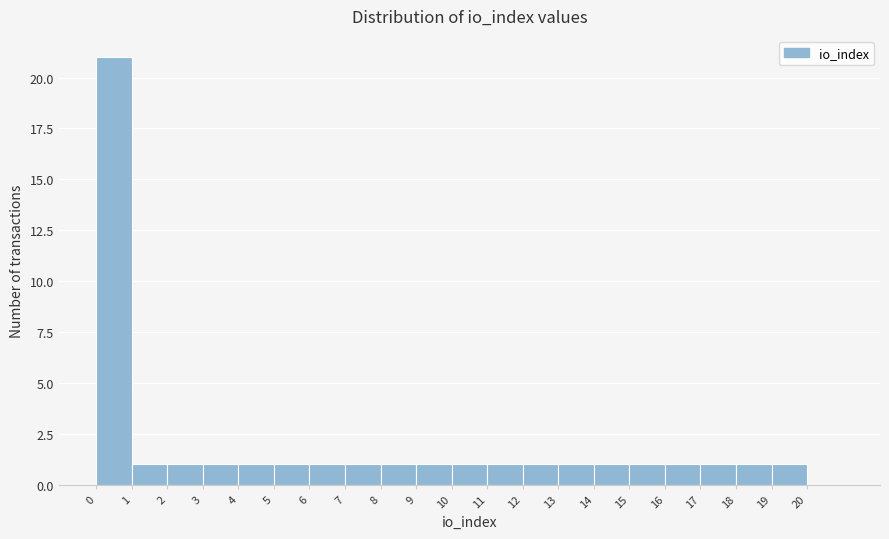

How tall is the bar that spans 5 to 6 on the x-axis? The values are not printed on the chart, so give them approximately, as read against the axis.

1